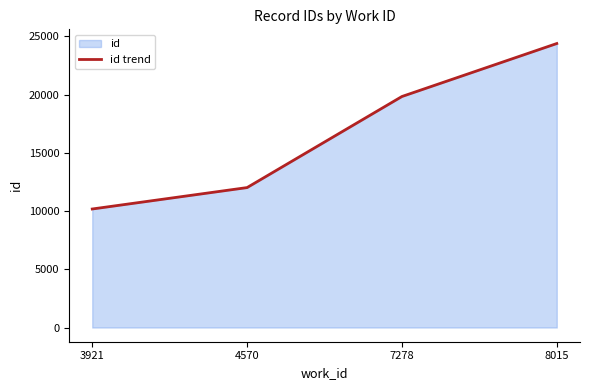

True or false: the data has more than 2 interior local peaks.

False